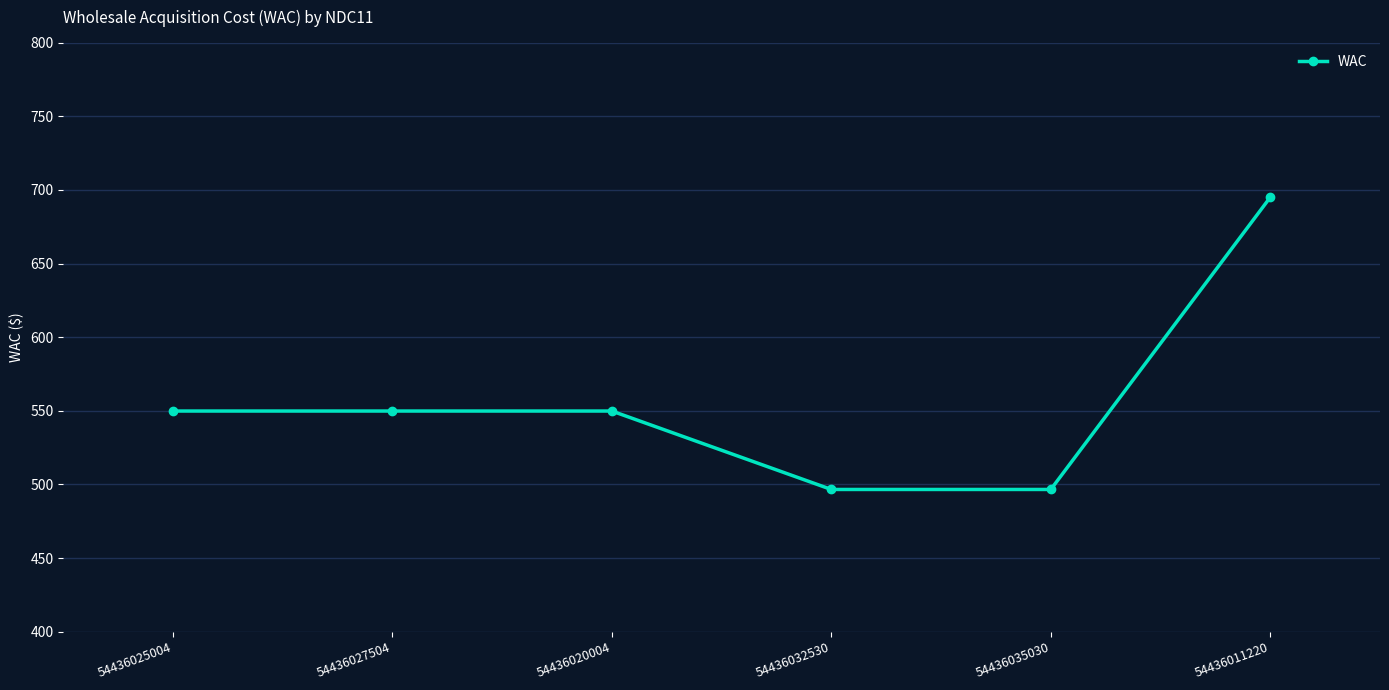

What is the value of the 6th point from the left?

695.0